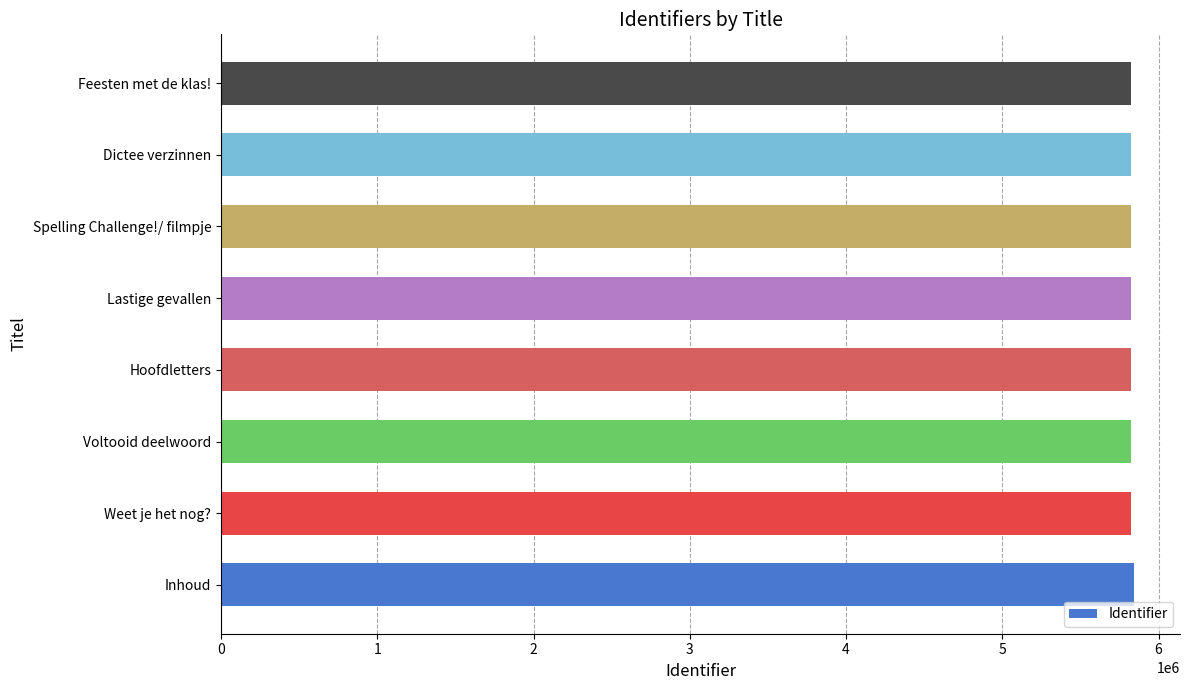

True or false: the data shows 3947892 at Lastige gevallen.

False